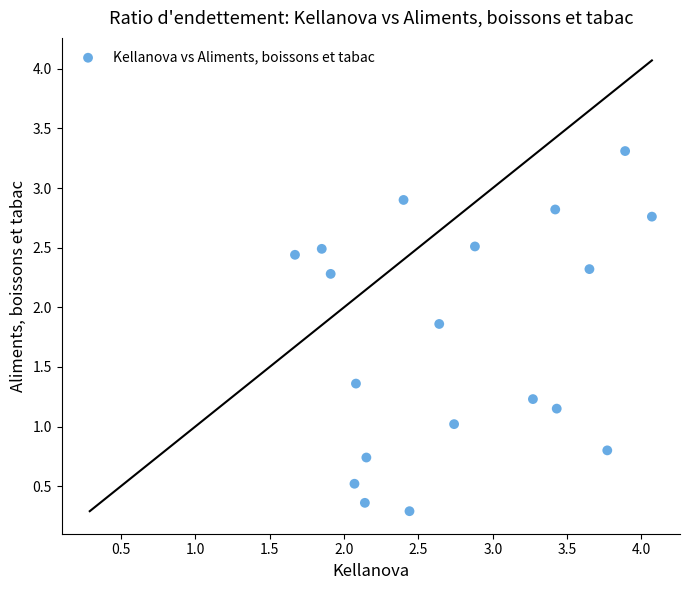

What is the range of X values (max minus min)?

2.4